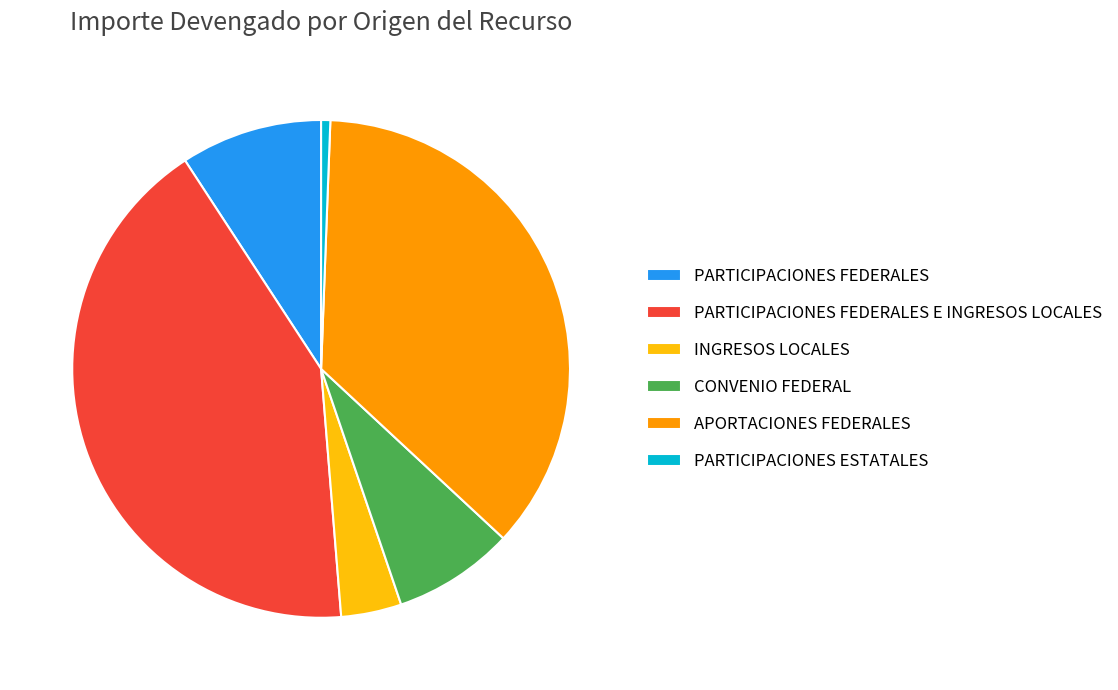

How many slices are in this pie chart?

6